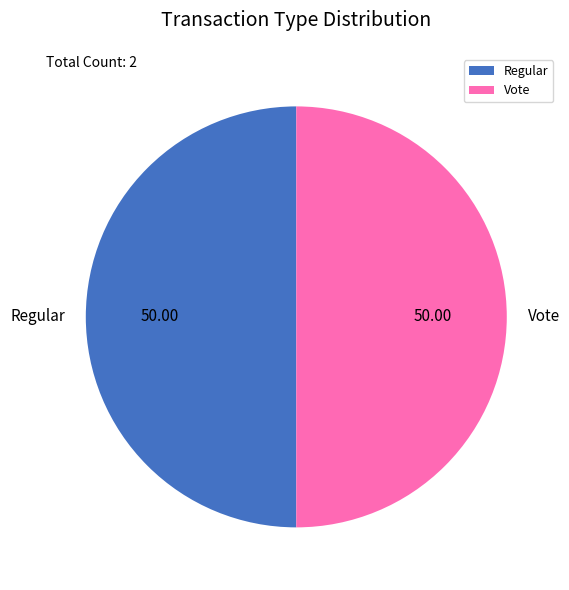

Combined, do Vote and Regular account for over 50%?

Yes